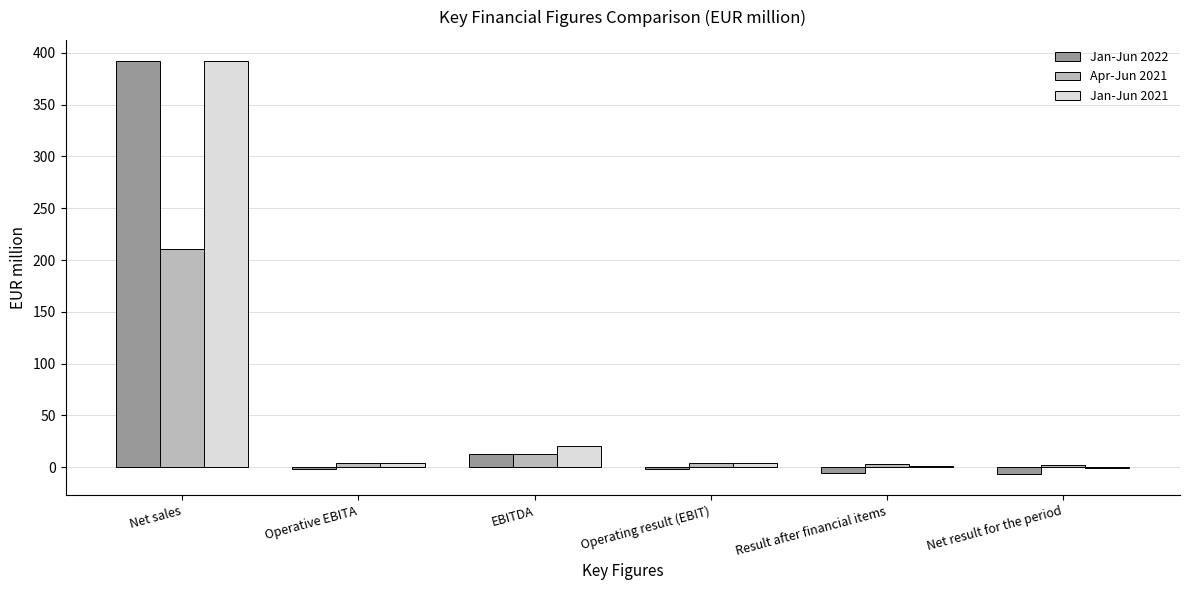

What is the sum of all Jan-Jun 2022 values?

389.0